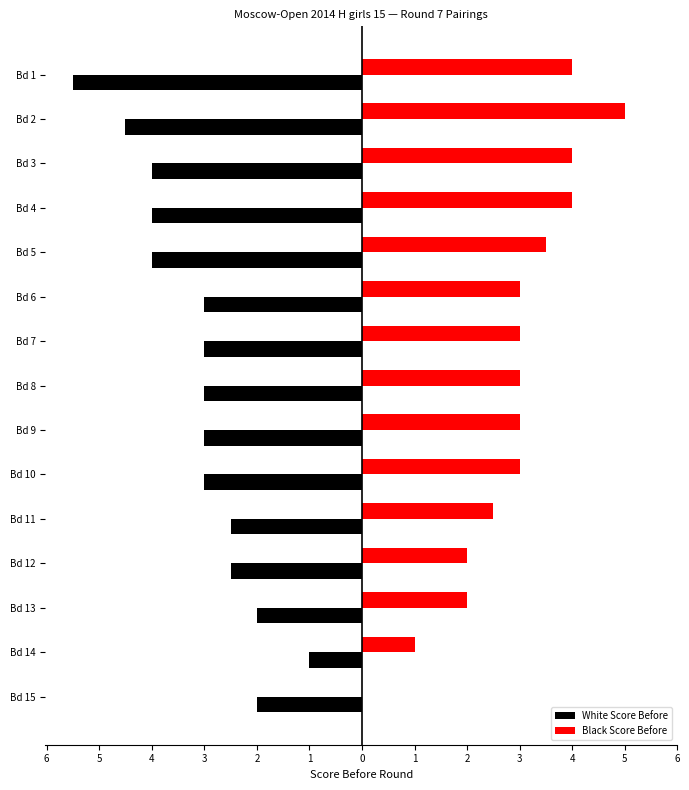

What are all the series names shown in the legend?

White Score Before, Black Score Before